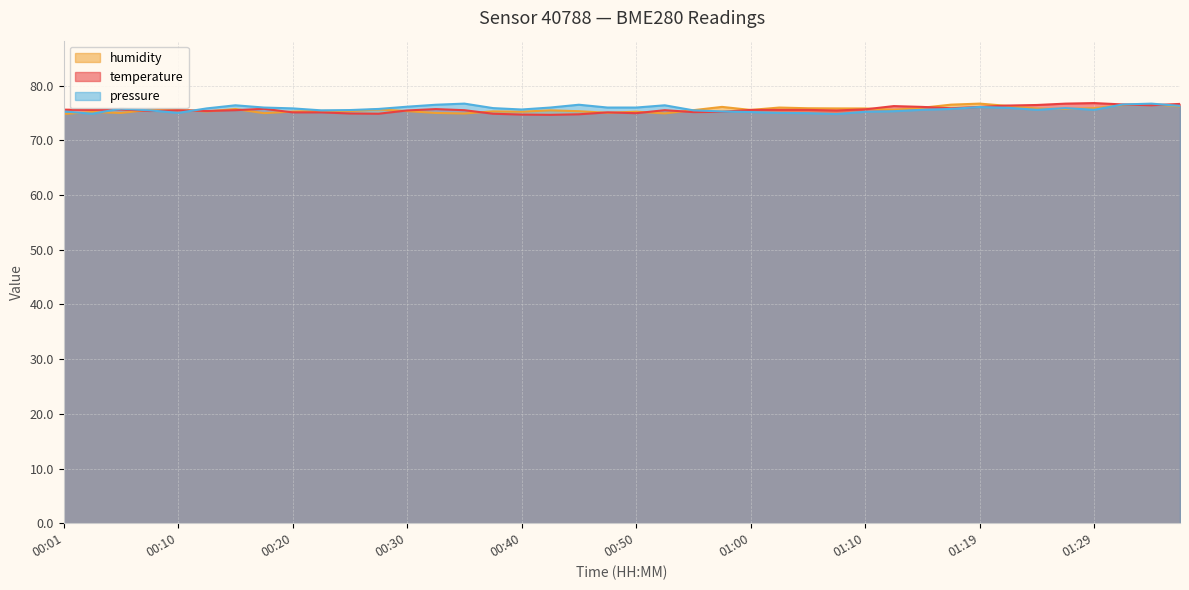

How many interior local valleys does the humidity series have?

11